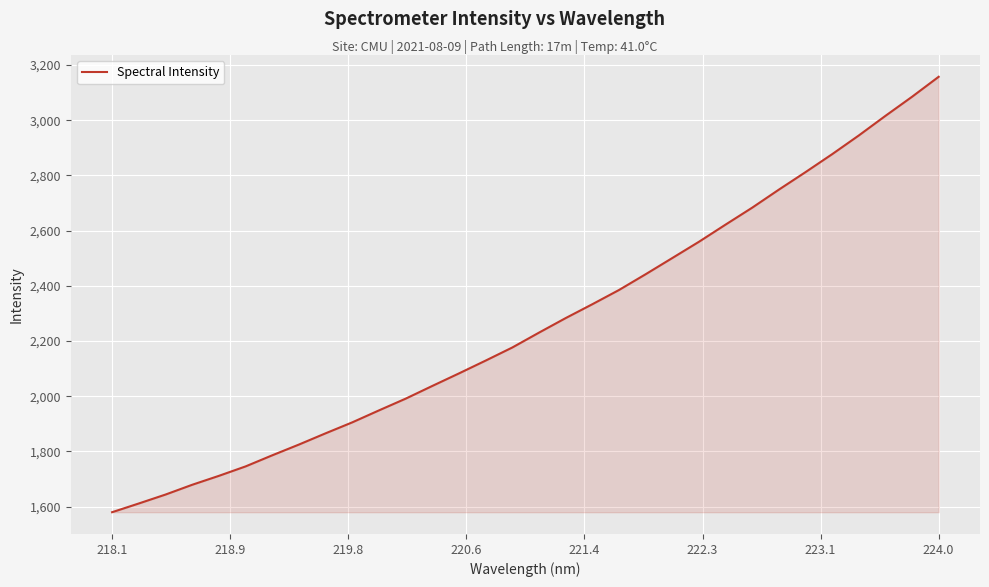

What is the difference between the maximum and minimum values?

1577.9